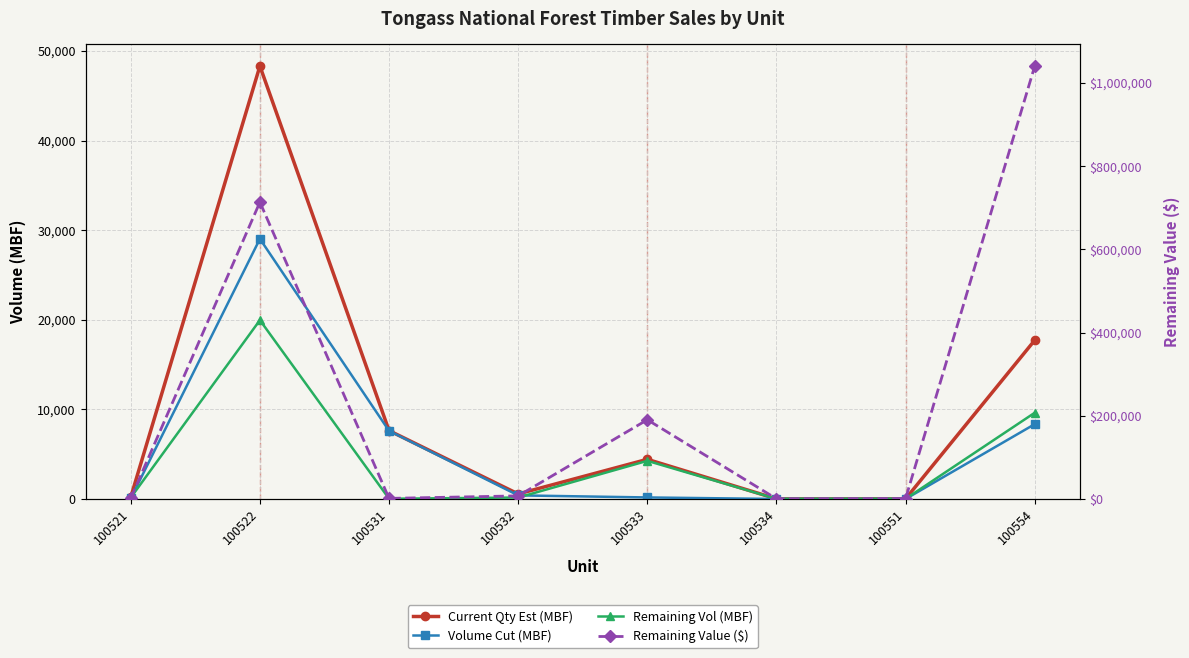

Is the value of Remaining Vol (MBF) at 100531 greater than the value of Current Qty Est (MBF) at 100533?

No